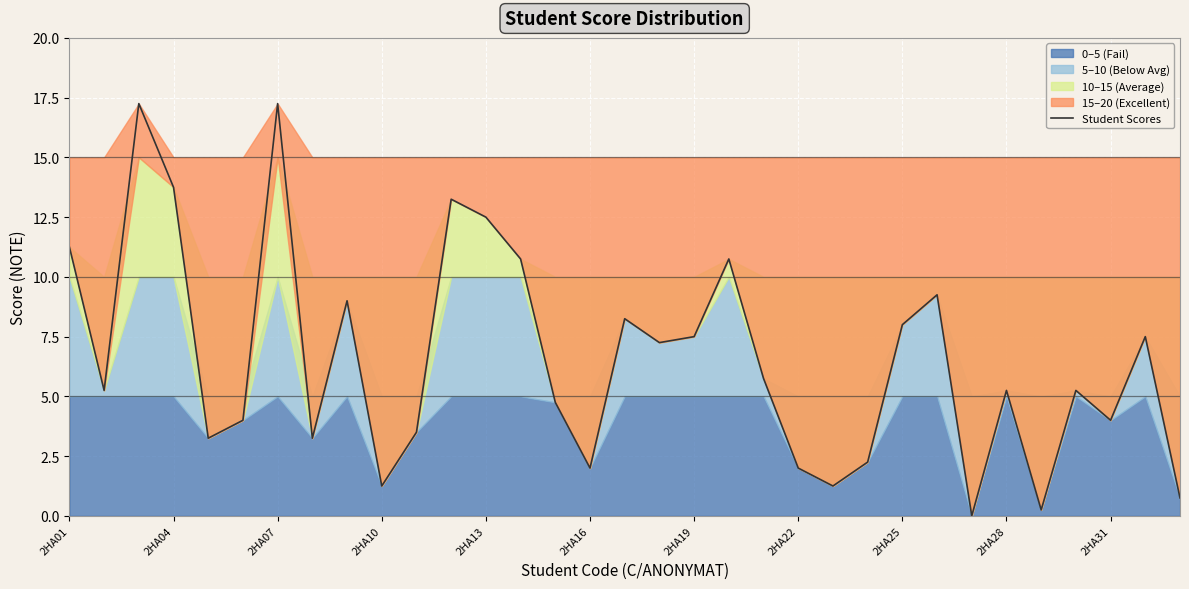

At which label does Student Scores first exceed 5?

2HA01